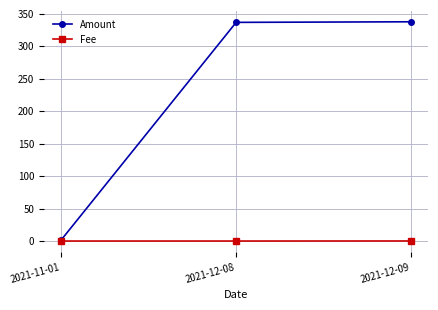

What is the value of the Fee point at the 3rd from the left?

0.1